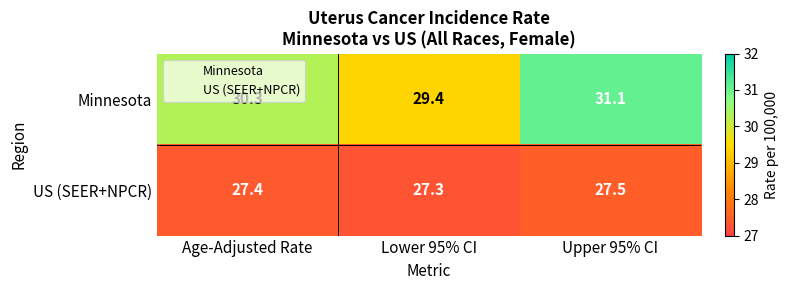

How many series are shown in this chart?

2